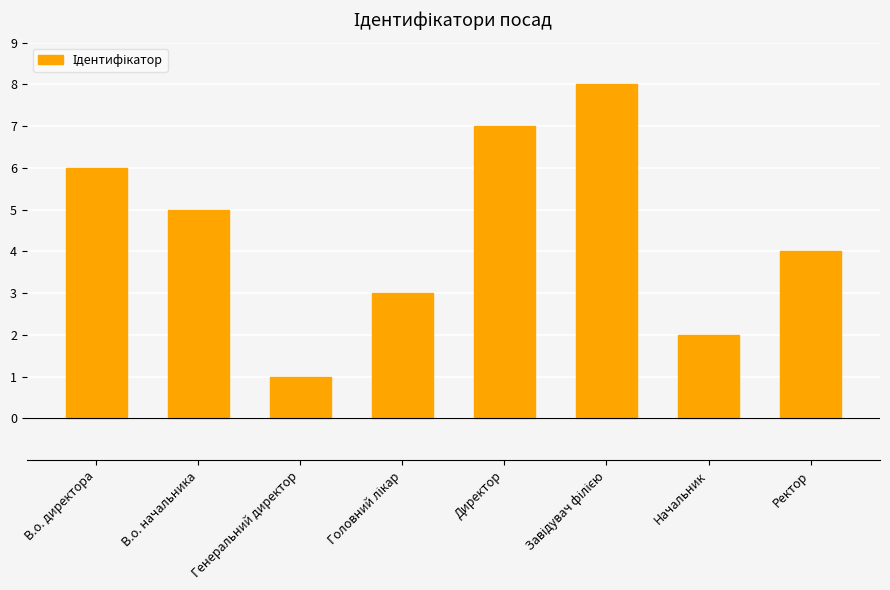

Reading left to right, extract all data points from this chart.

6	5	1	3	7	8	2	4